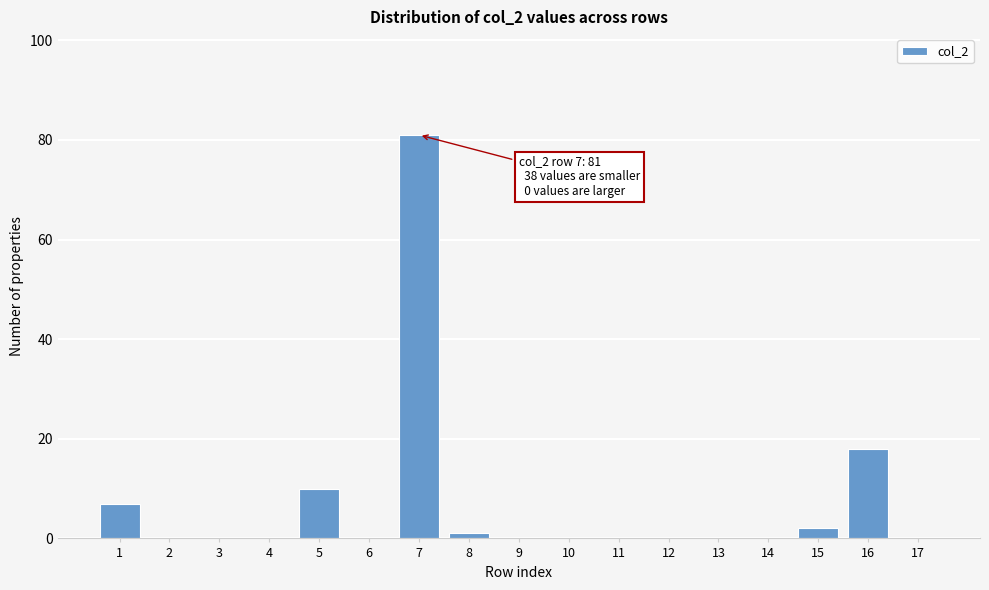

Reading left to right, transcribe all the data shown in this chart.

1=7	2=0	3=0	4=0	5=10	6=0	7=81	8=1	9=0	10=0	11=0	12=0	13=0	14=0	15=2	16=18	17=0